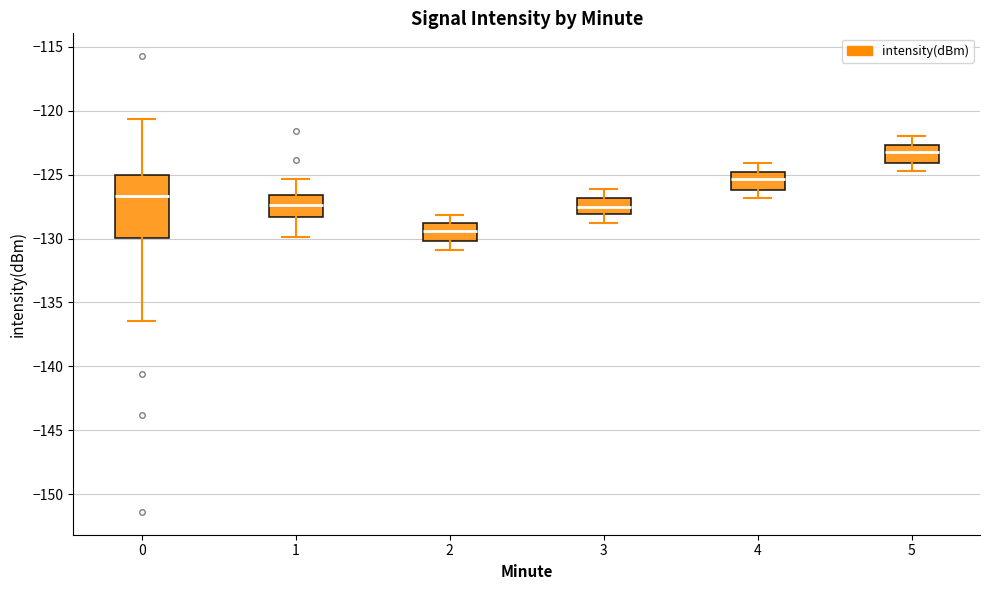

Reading left to right, transcribe this box plot: for each box, give where its median line is, the range the box spans, and where its two whiskers end, as read against the y-axis. The values are not printed on the chart, so give them approximately, as read against the axis.

0: median -126.5, box -130.0 to -125.0, whiskers -136.5 to -120.5
1: median -127.5, box -128.5 to -126.5, whiskers -130.0 to -125.5
2: median -129.5, box -130.0 to -129.0, whiskers -131.0 to -128.0
3: median -127.5, box -128.0 to -127.0, whiskers -129.0 to -126.0
4: median -125.5, box -126.0 to -125.0, whiskers -127.0 to -124.0
5: median -123.0, box -124.0 to -122.5, whiskers -124.5 to -122.0